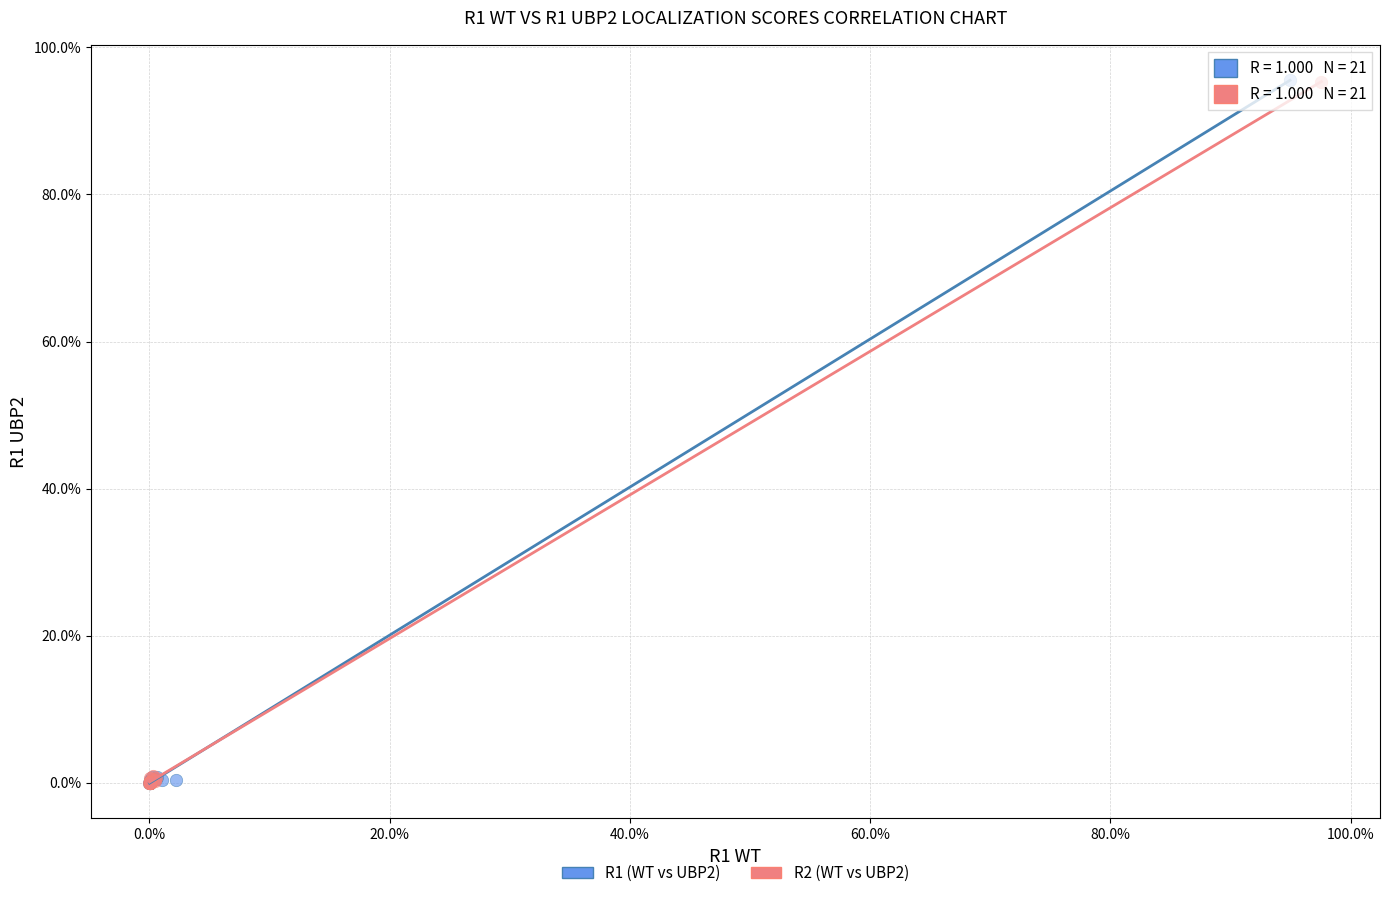

What are all the series names shown in the legend?

R1 (WT vs UBP2), R2 (WT vs UBP2)